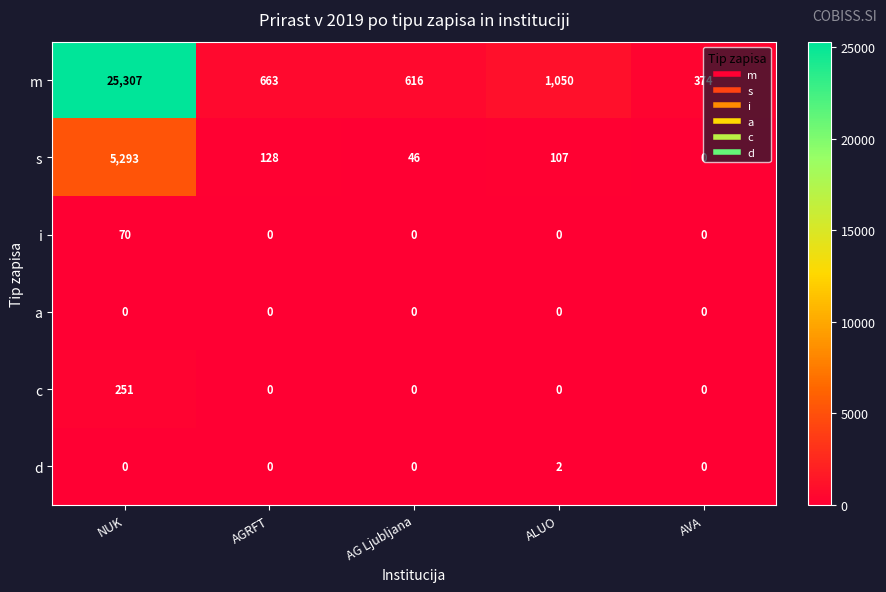

Where does the m series first go above 663?

NUK